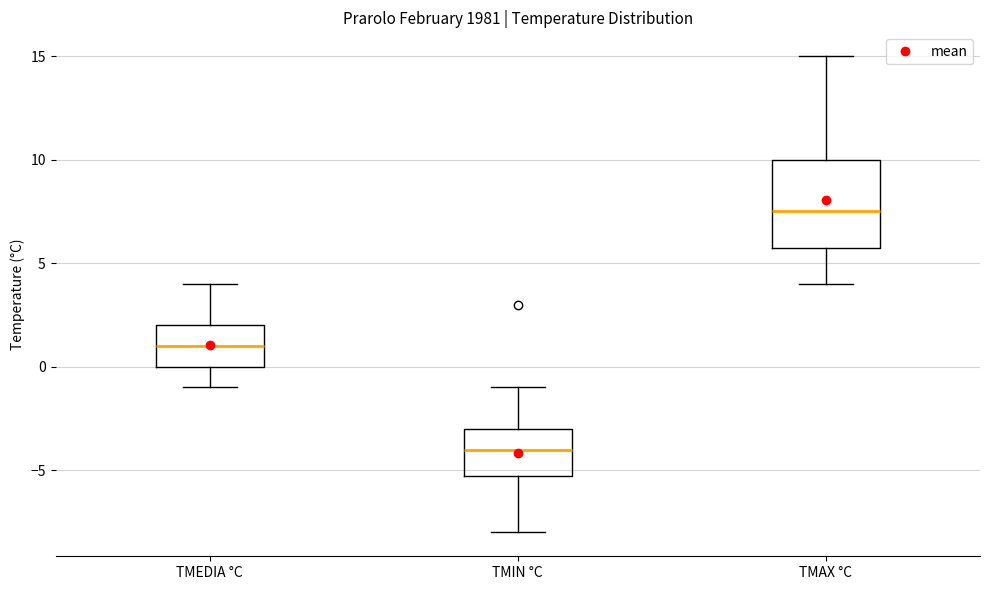

Where is the upper edge of the box for TMAX °C on the y-axis? The values are not printed on the chart, so give them approximately, as read against the axis.

10.0